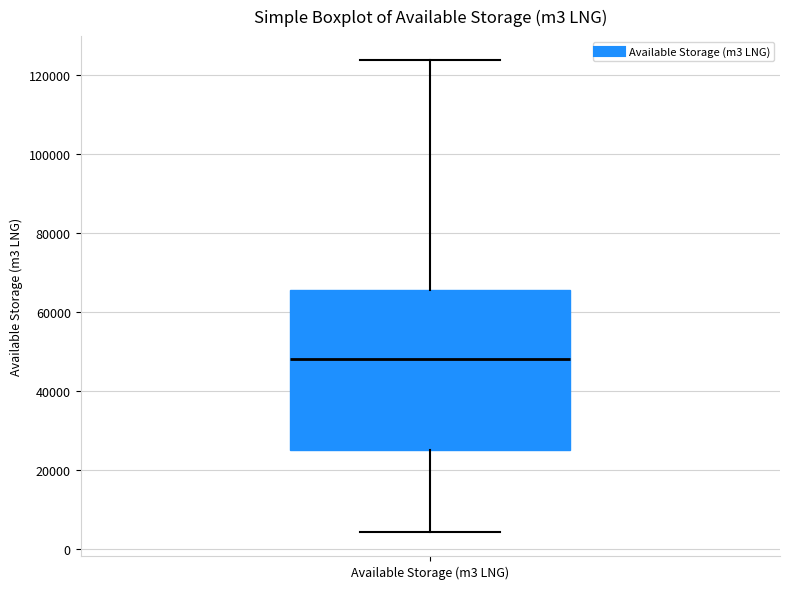

Read this box plot against the y-axis: the position of the median line, the range covered by the box, and the ends of both whiskers. The values are not printed on the chart, so give them approximately, as read against the axis.

median 48000, box 24000 to 66000, whiskers 4000 to 124000